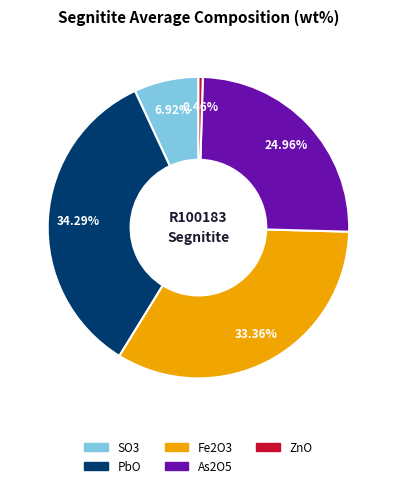

Which has a higher value, ZnO or Fe2O3?

Fe2O3